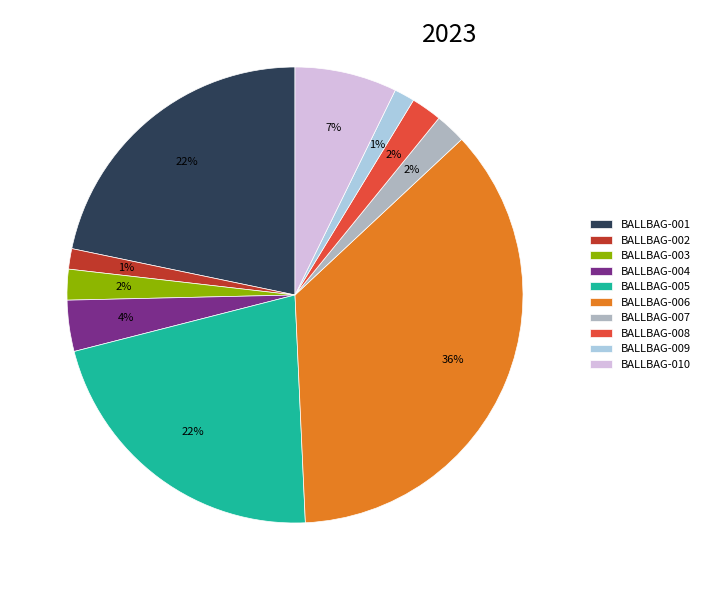

Which has a higher value, BALLBAG-005 or BALLBAG-006?

BALLBAG-006